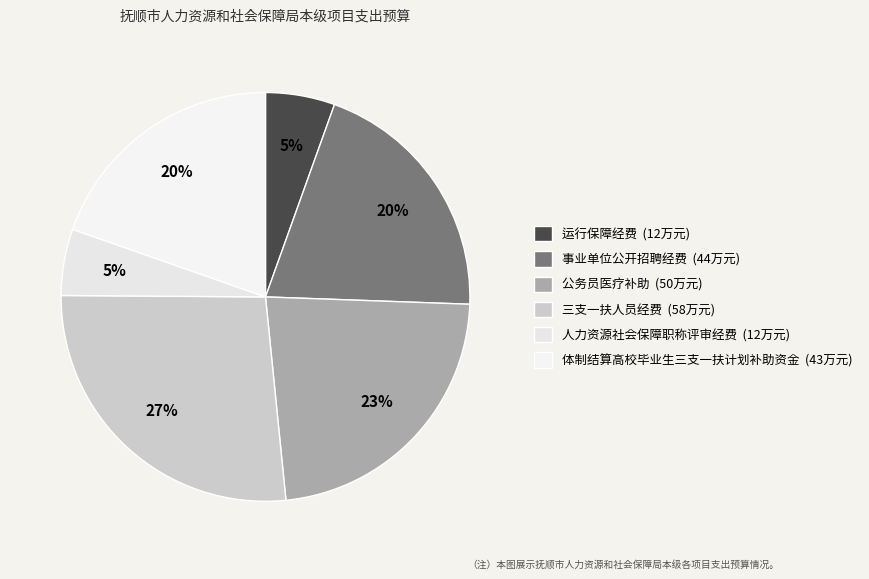

Does any single category account for the majority?

No